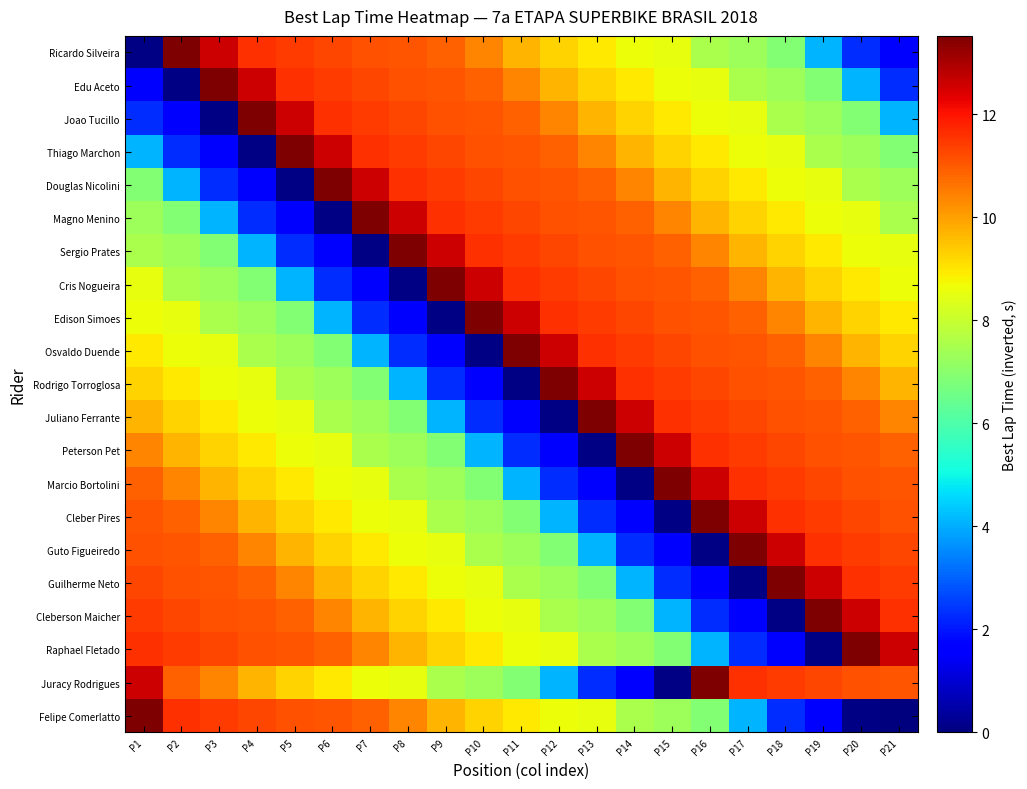

What is the greatest value displayed?

13.5